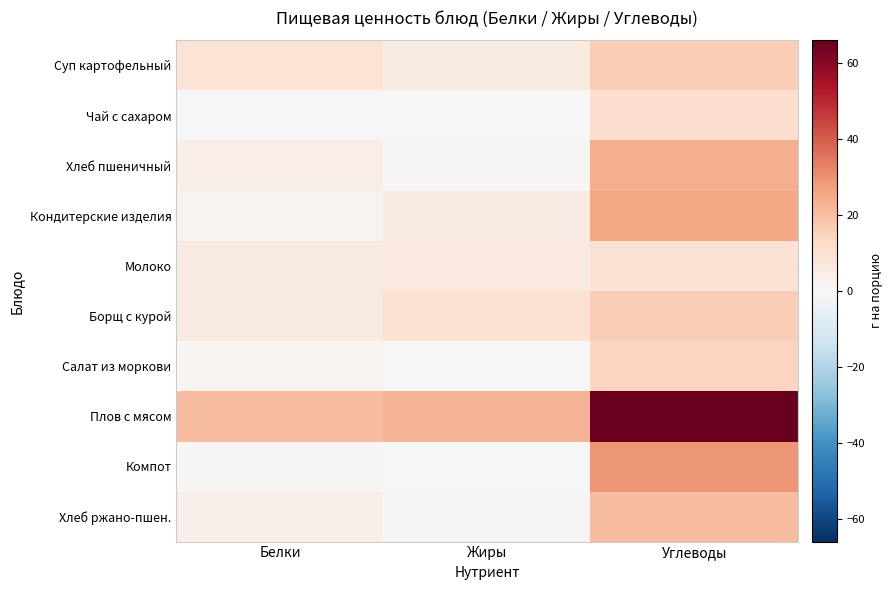

List the series in order of their peak value, highest first.

Плов с мясом, Компот, Кондитерские изделия, Хлеб пшеничный, Хлеб ржано-пшен., Борщ с курой, Суп картофельный, Салат из моркови, Чай с сахаром, Молоко